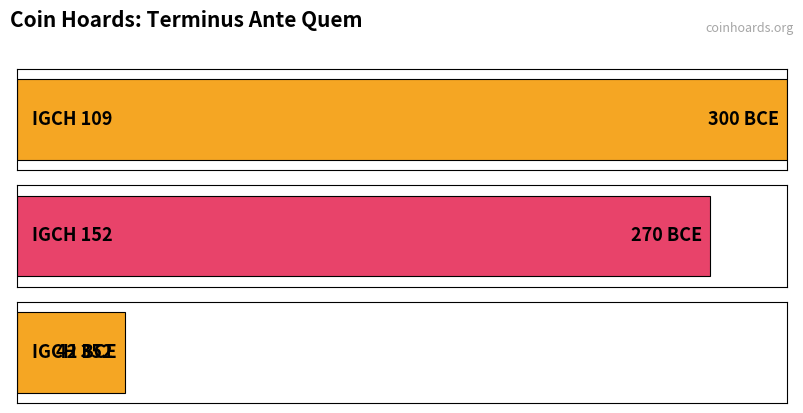

What is the change in value from IGCH 109 to IGCH 152?

+30